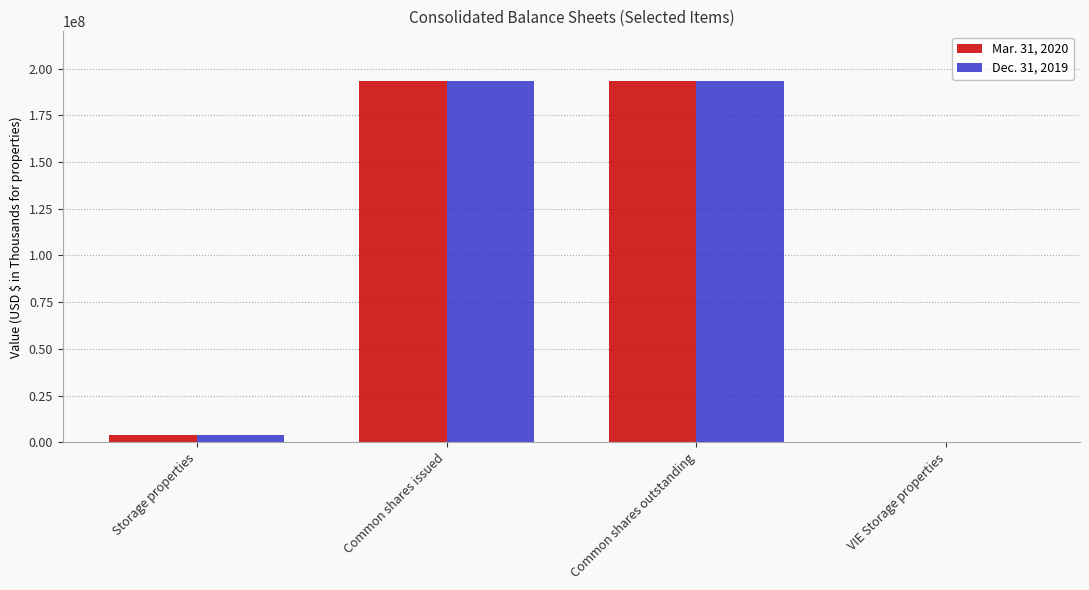

Between Common shares outstanding and VIE Storage properties, which series saw the biggest shift?

Mar. 31, 2020